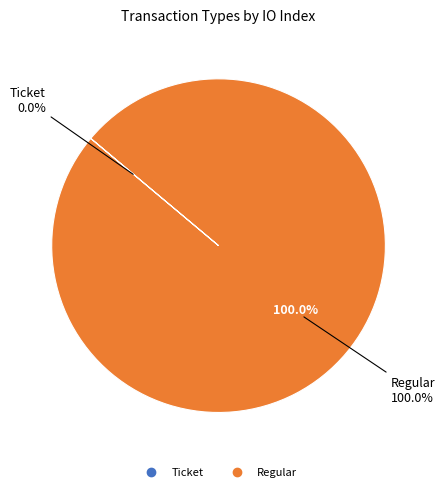

Is it true that Ticket is 8% of the pie?

False